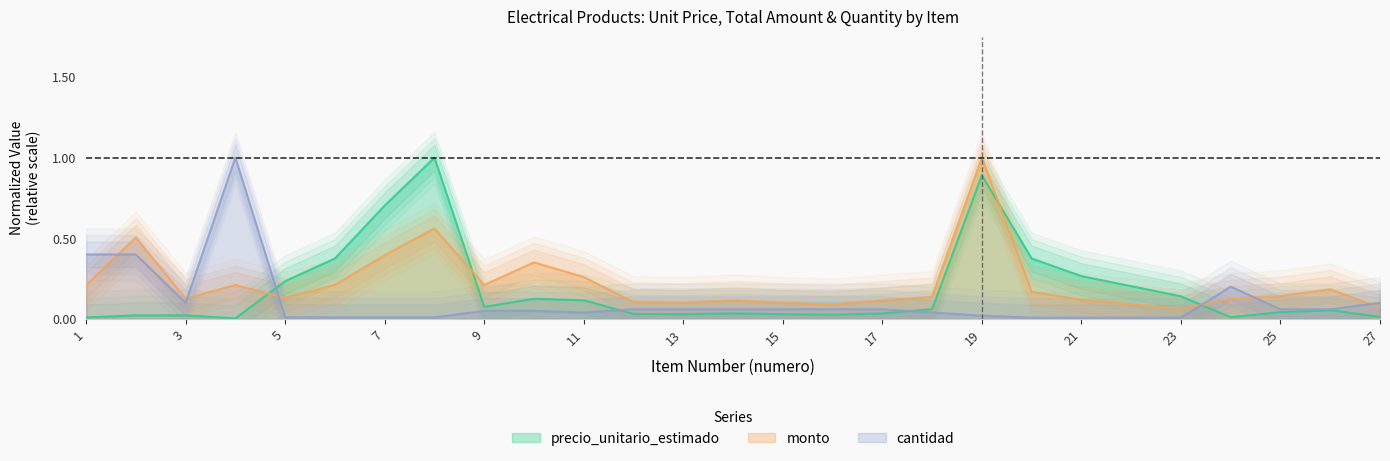

What is the sum of the cantidad values at 14 and 22?

0.1